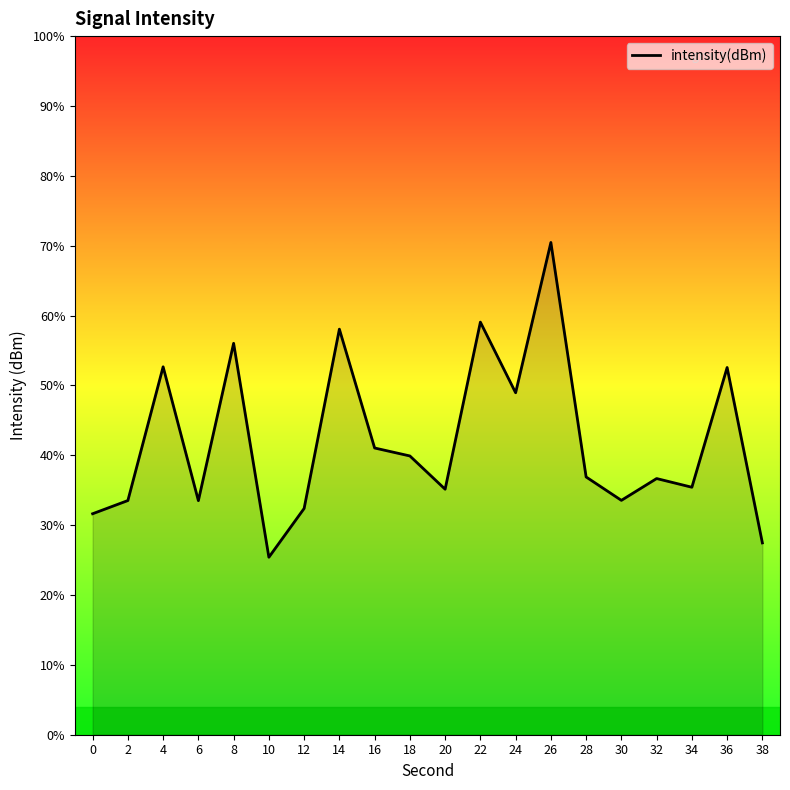

The value at 36 is -23.5. True or false?

False